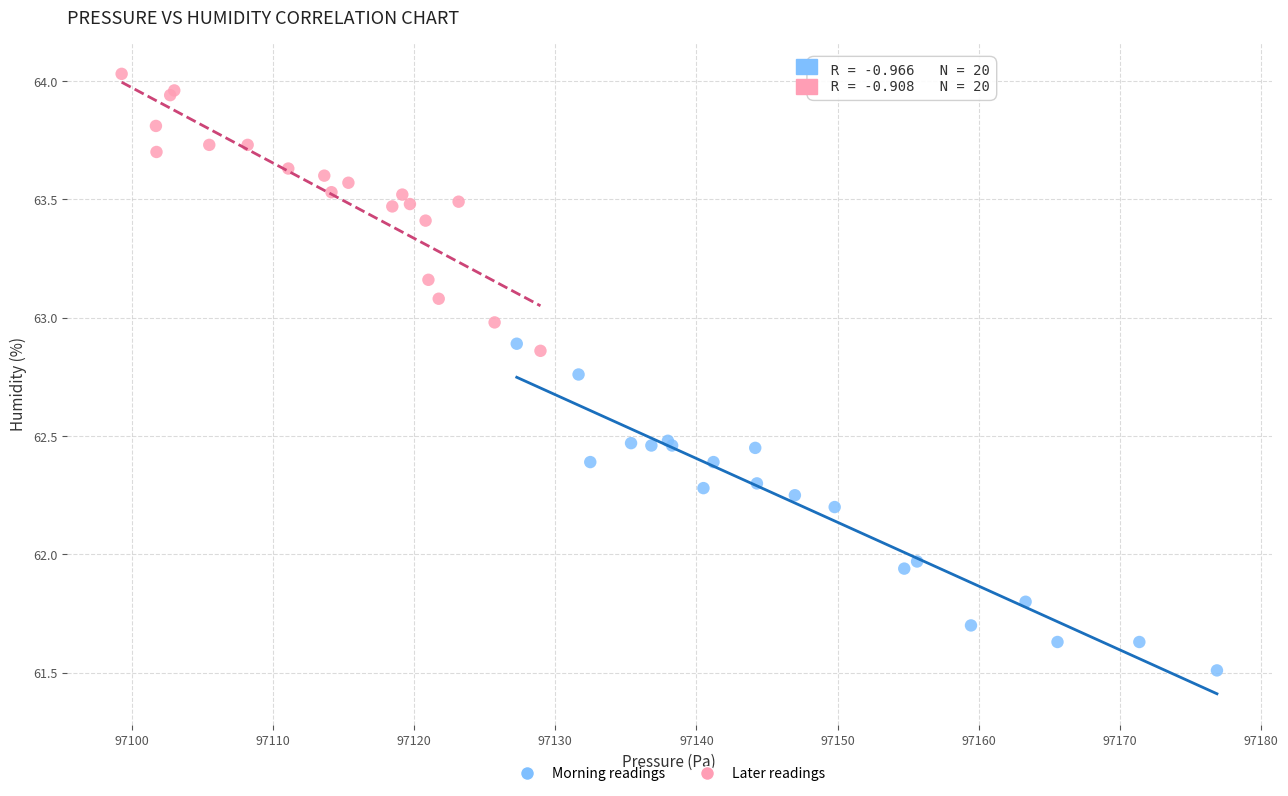

What are all the series names shown in the legend?

Morning readings, Later readings